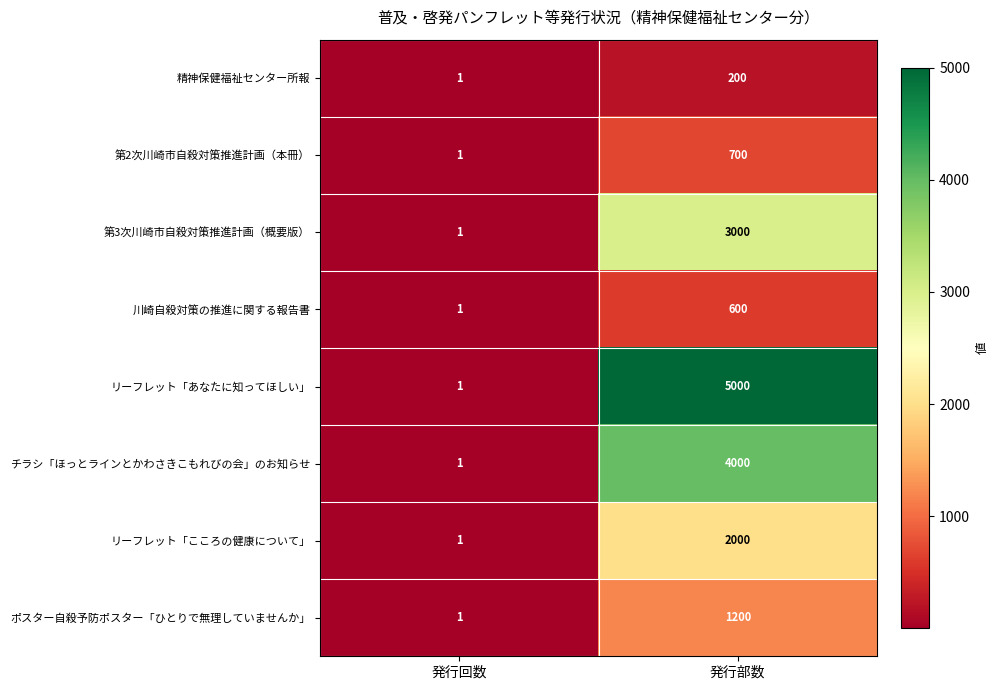

The value of リーフレット「あなたに知ってほしい」 at 発行部数 is 7706. True or false?

False